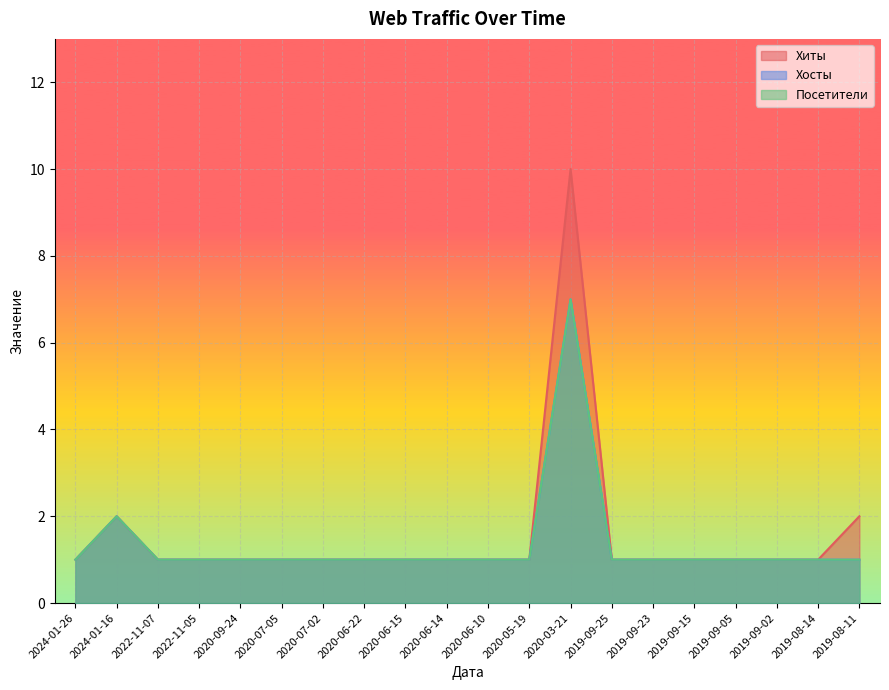

Which has a higher value, 2022-11-05 or 2020-07-02?

2022-11-05